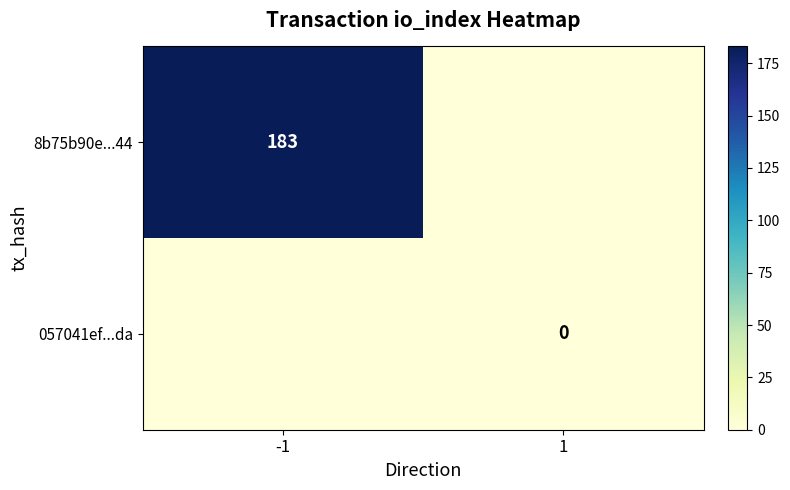

The value of 8b75b90e...44 at -1 is 123. True or false?

False